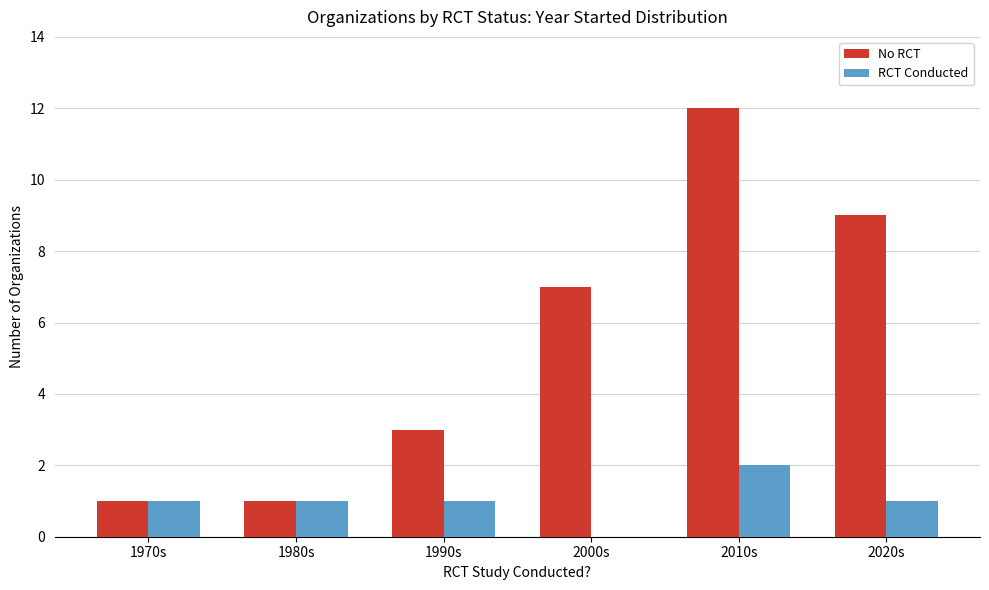

Between 2010s and 2020s, which series saw the biggest shift?

No RCT